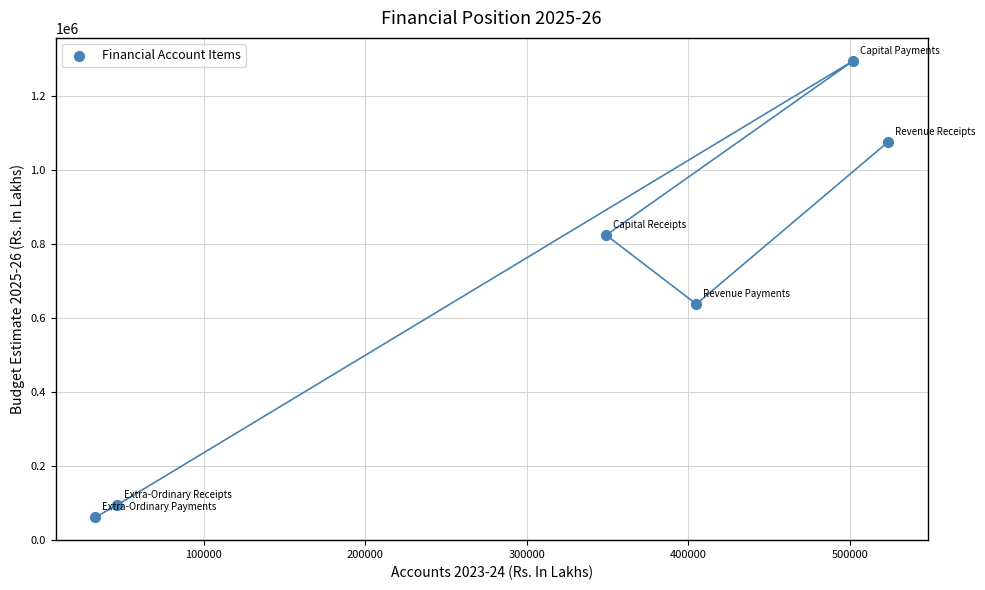

What Y value in the scatter plot is closest to 677835?

637038